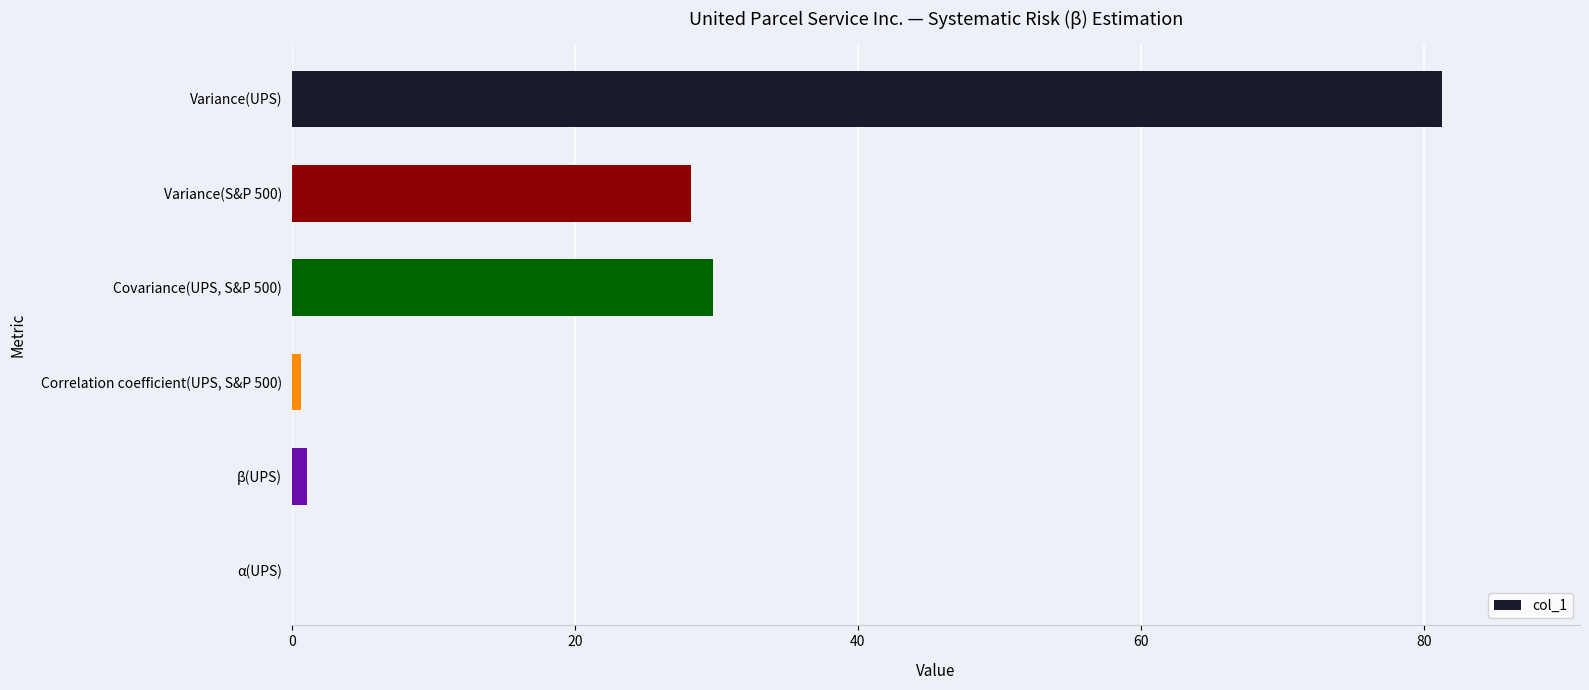

Is it true that the value at Variance(S&P 500) is 7.8?

False